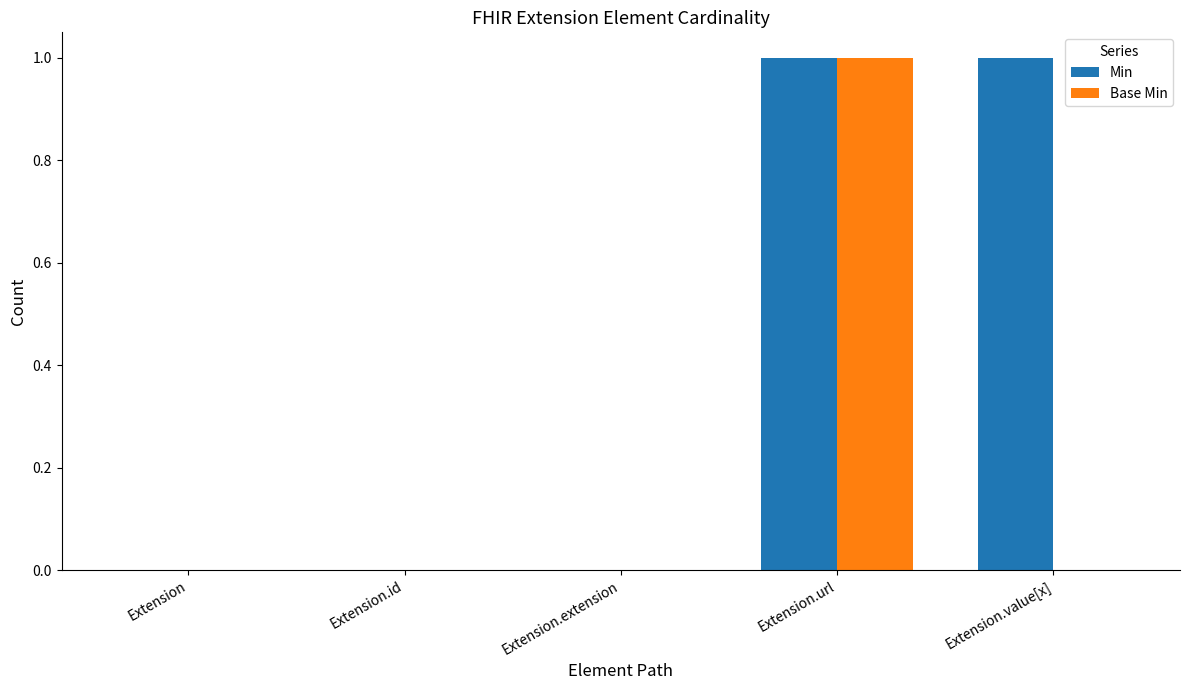

How many data points does each series have?

5